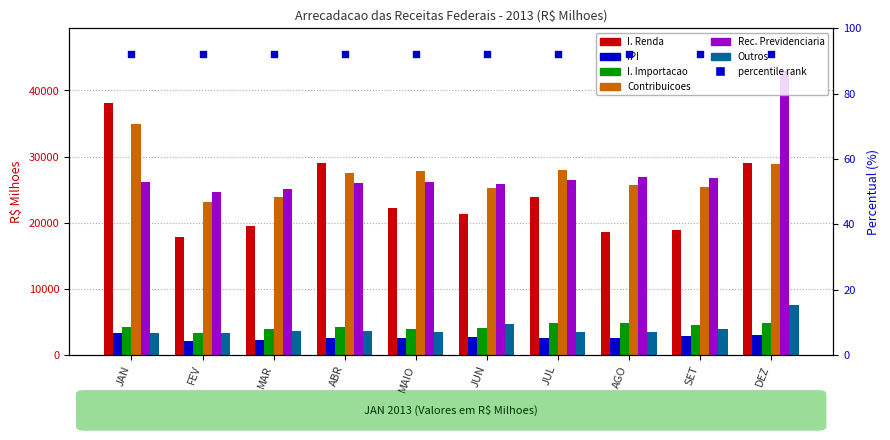

Which series has the largest total across all categories?

Rec. Previdenciaria